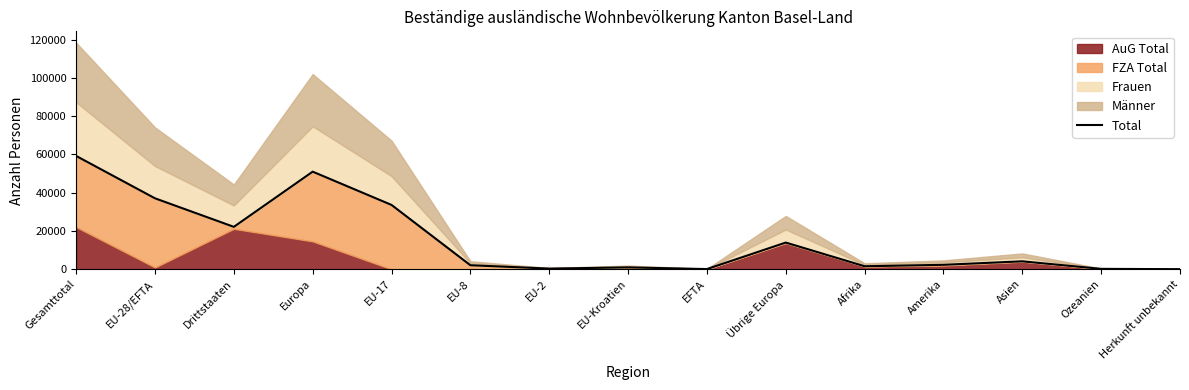

What is the average value?

15246